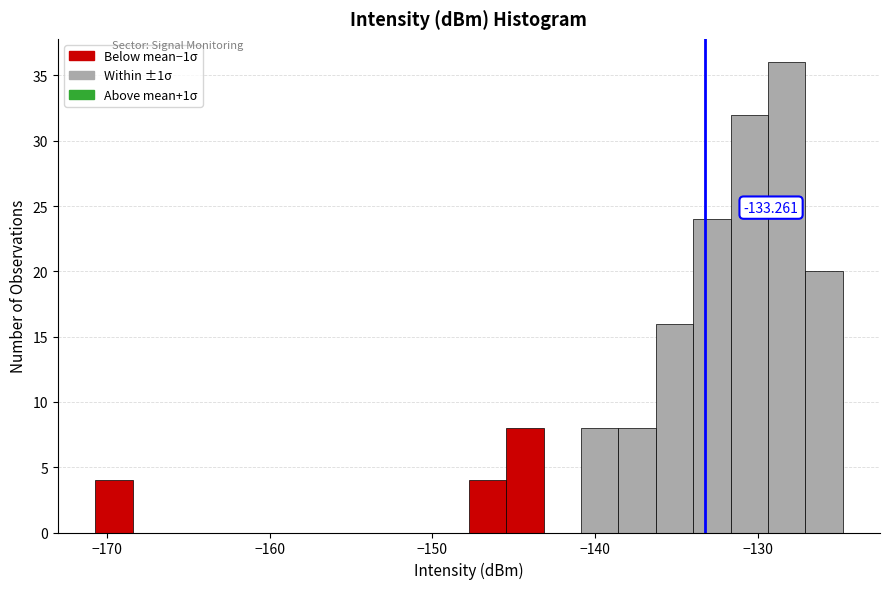

Read against the x-axis, roughly where is the centre of the tallest bar?

-128